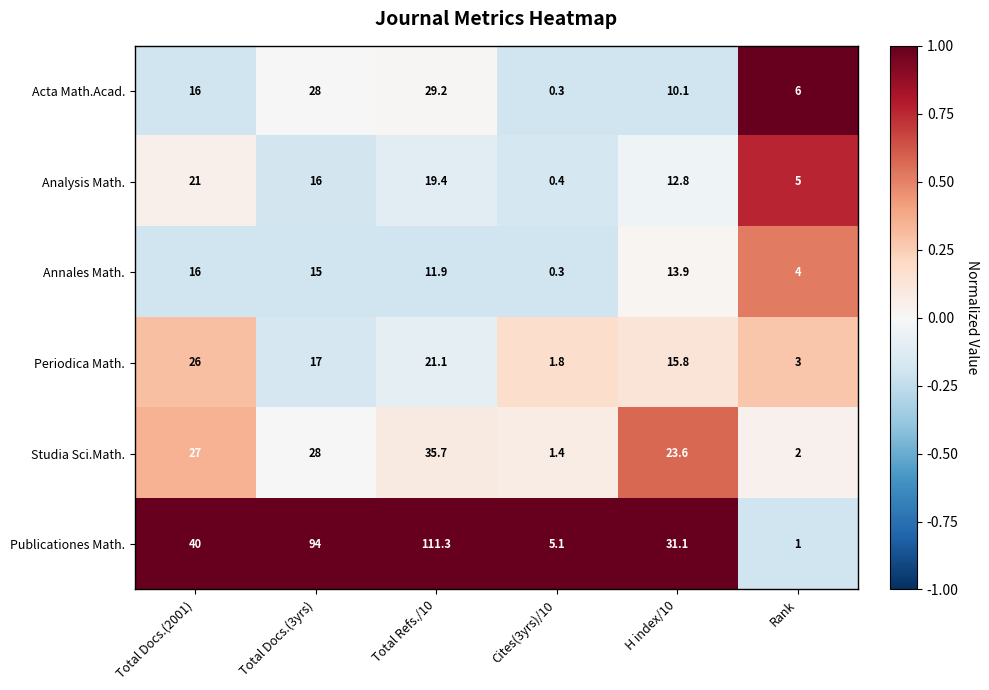

Which series has the largest total across all categories?

Publicationes Math.